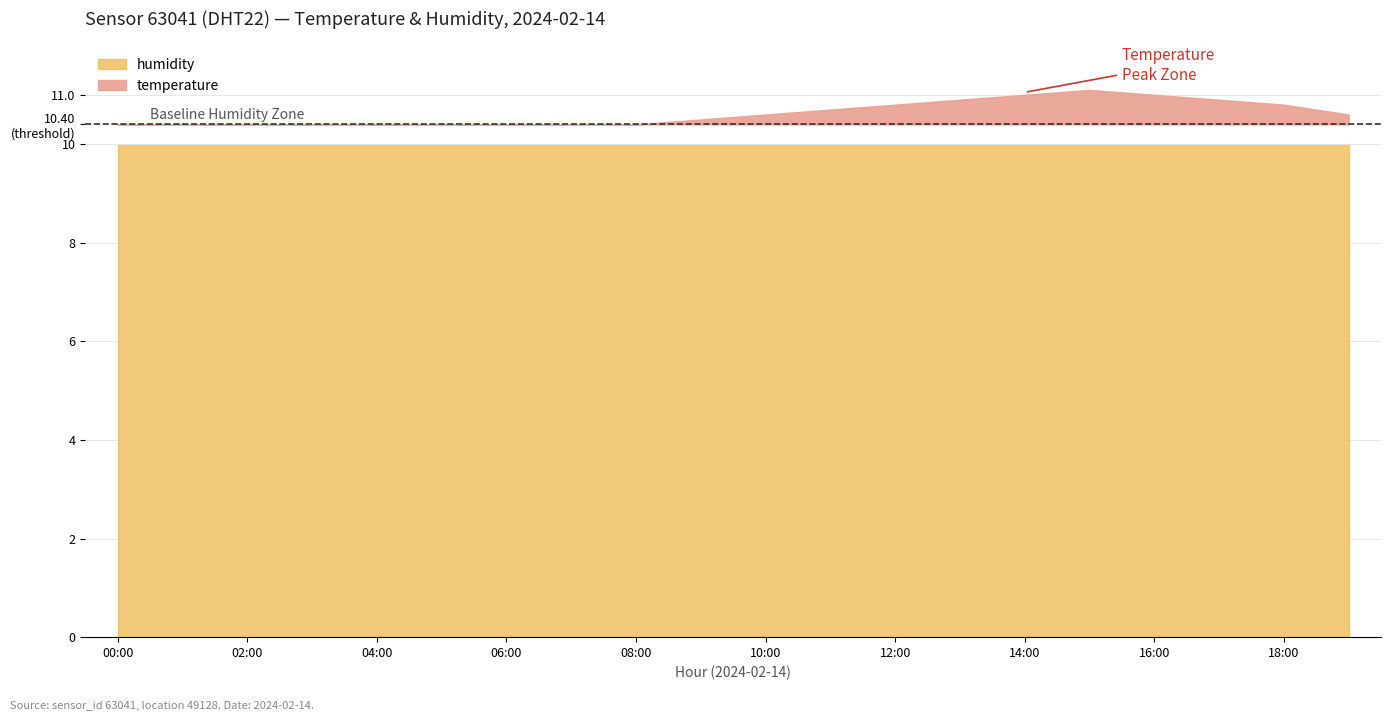

How many interior local peaks does the temperature series have?

1